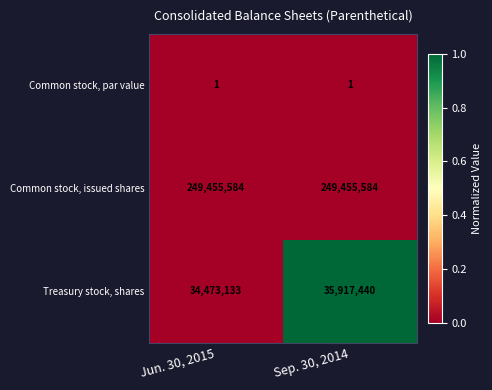

How many data points does each series have?

2